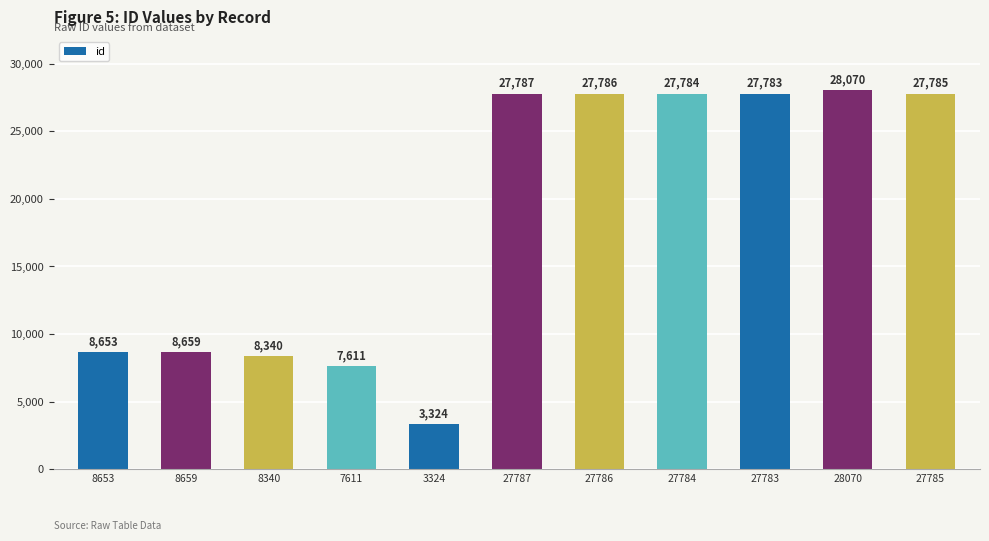

Reading left to right, what are all the values shown in this chart?

8653	8659	8340	7611	3324	27787	27786	27784	27783	28070	27785